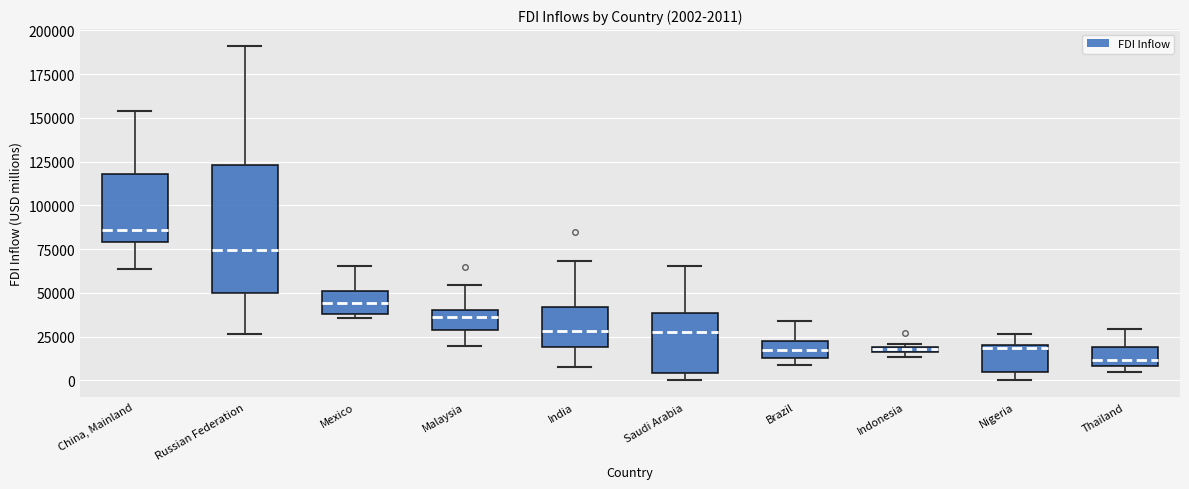

Which box's median line is the lowest?

Thailand